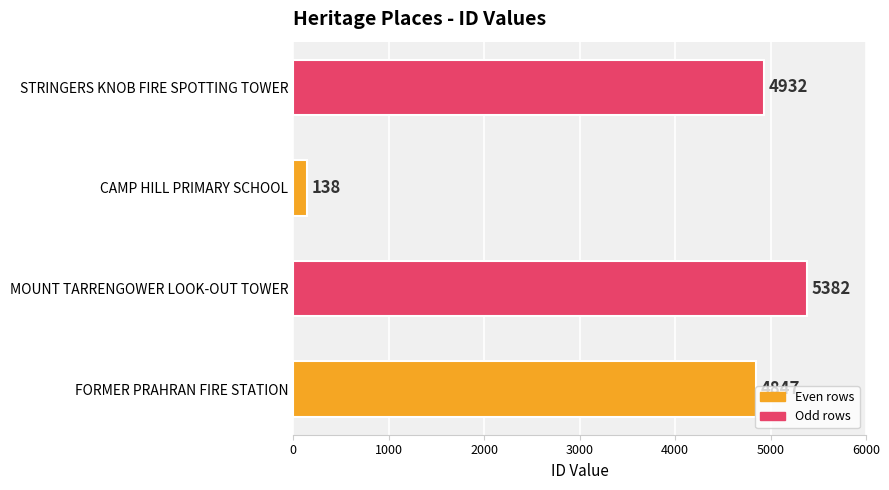

What is the approximate value at CAMP HILL PRIMARY SCHOOL, to the nearest 50?

150